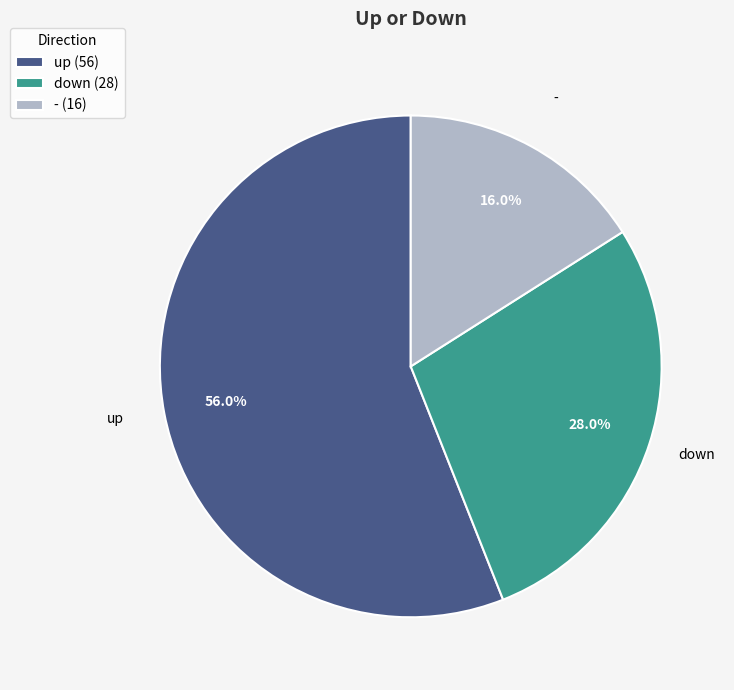

Count the number of slices in the pie.

3